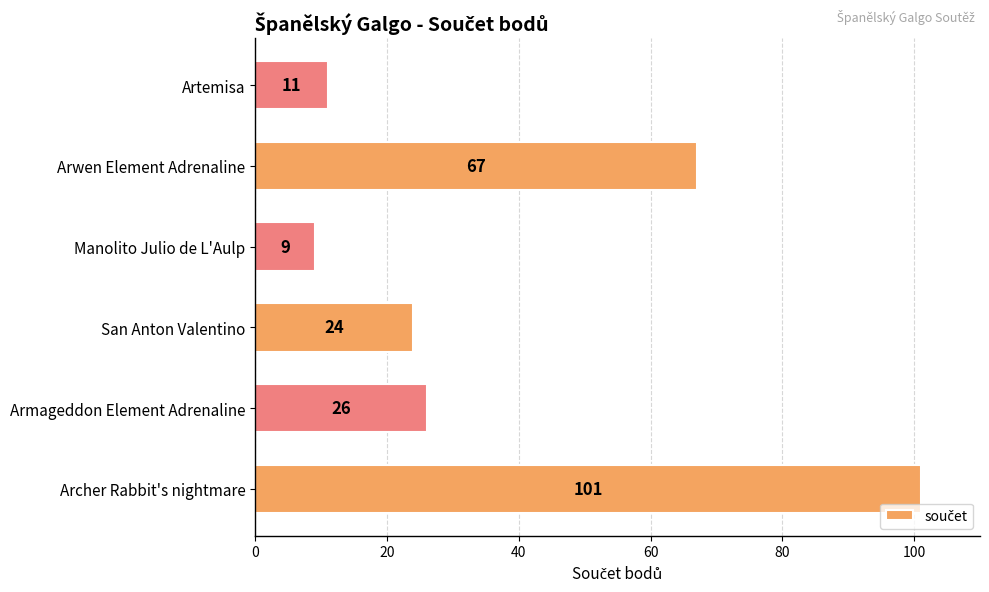

Which category has the lowest value across all series?

Manolito Julio de L'Aulp